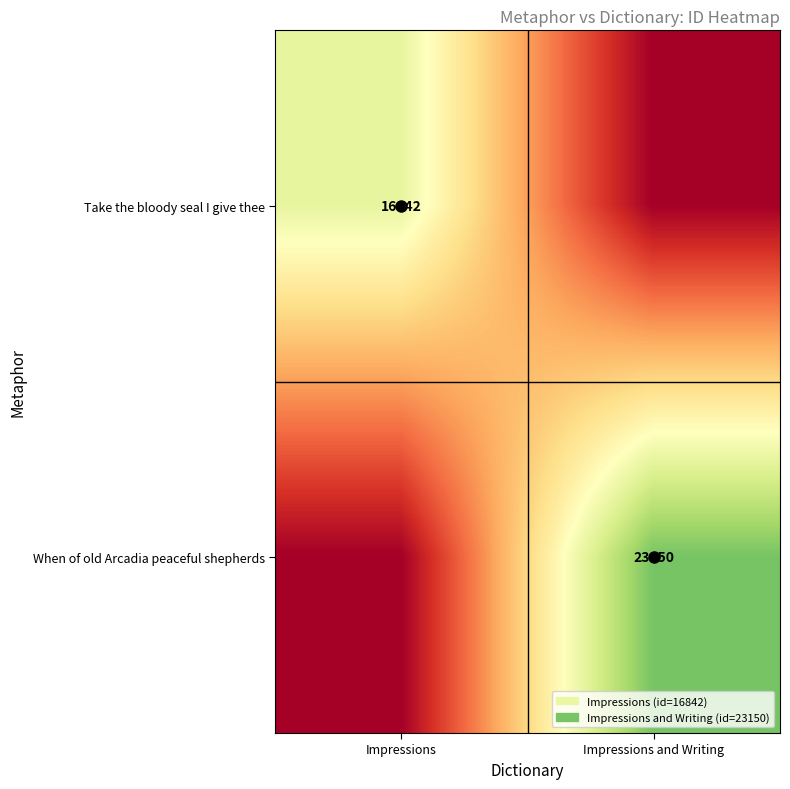

The When of old Arcadia peaceful shepherds series shows 6340 at Impressions and Writing. True or false?

False